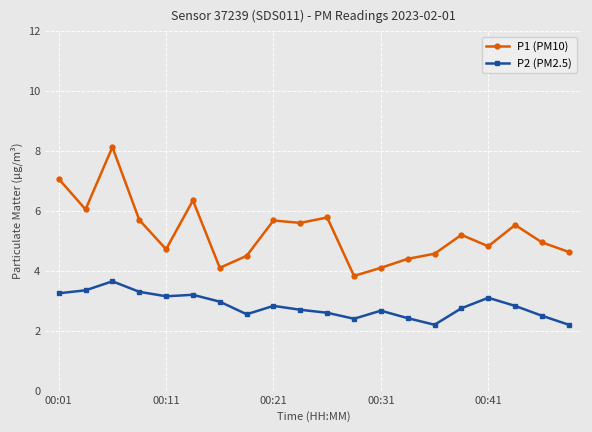

How many lines are shown in the chart?

2